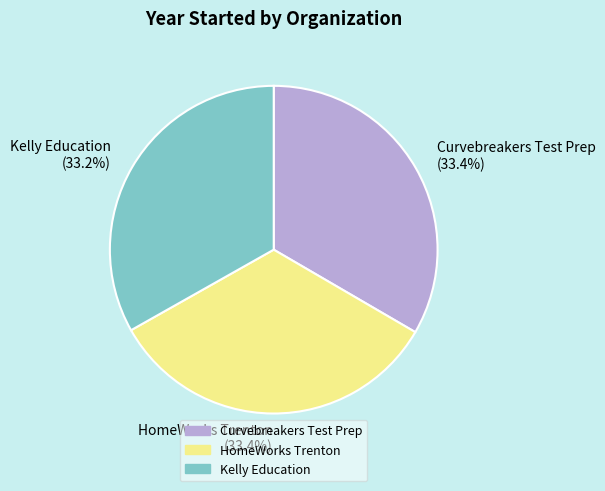

Is Curvebreakers Test Prep the majority of the pie?

No